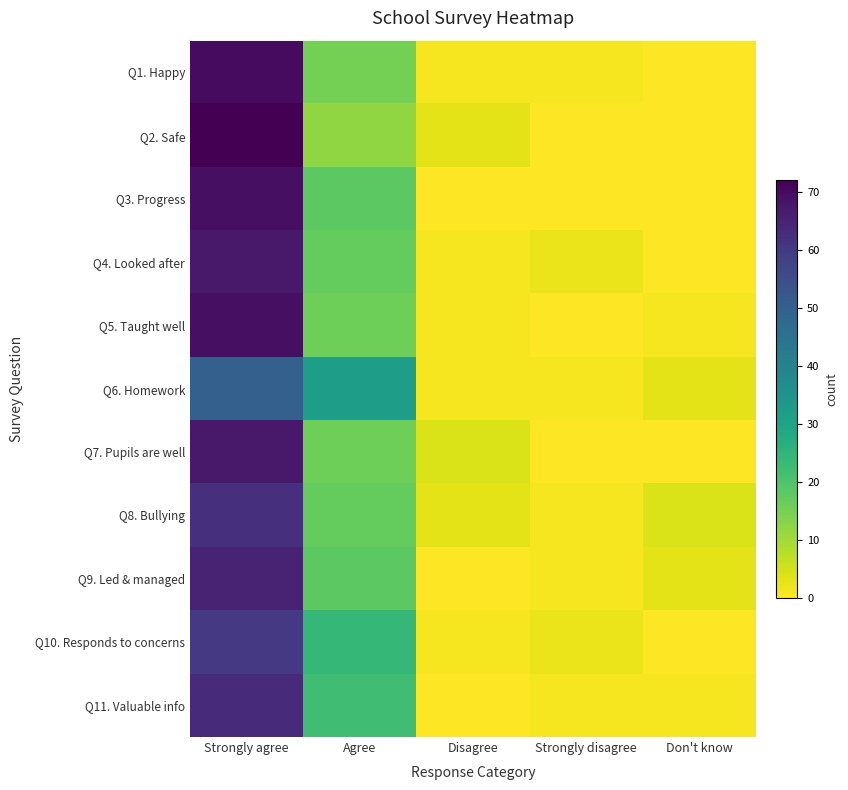

Between Agree and Strongly disagree, which is larger?

Agree